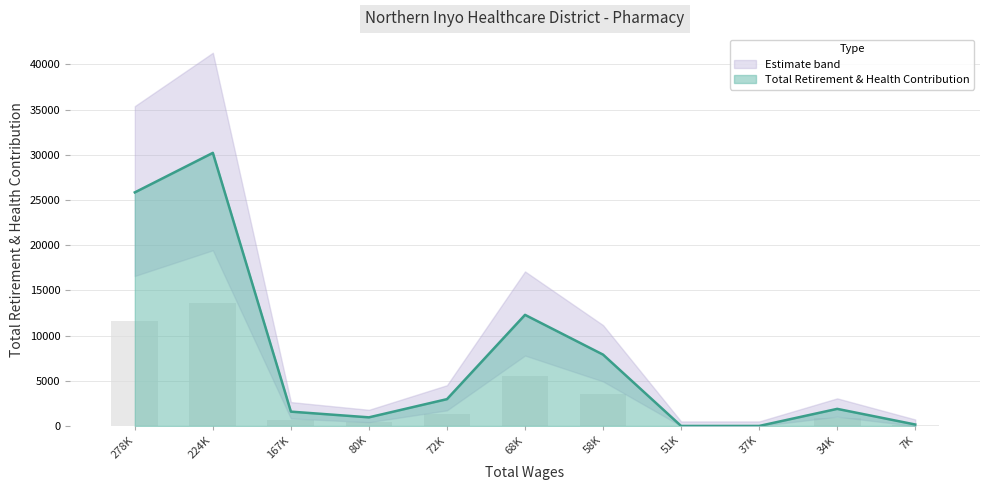

True or false: the data shows 255 at 7K.

False